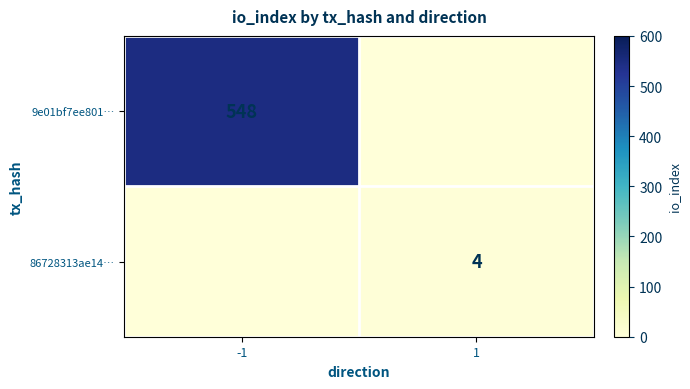

The value of 9e01bf7ee801… at -1 is 345. True or false?

False